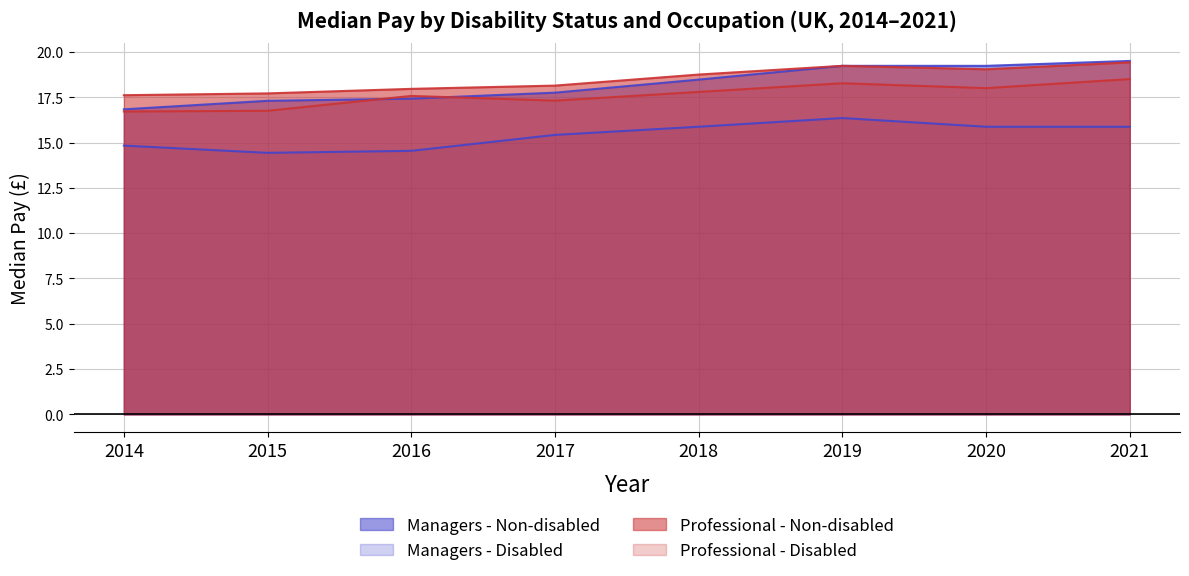

How many lines are shown in the chart?

4